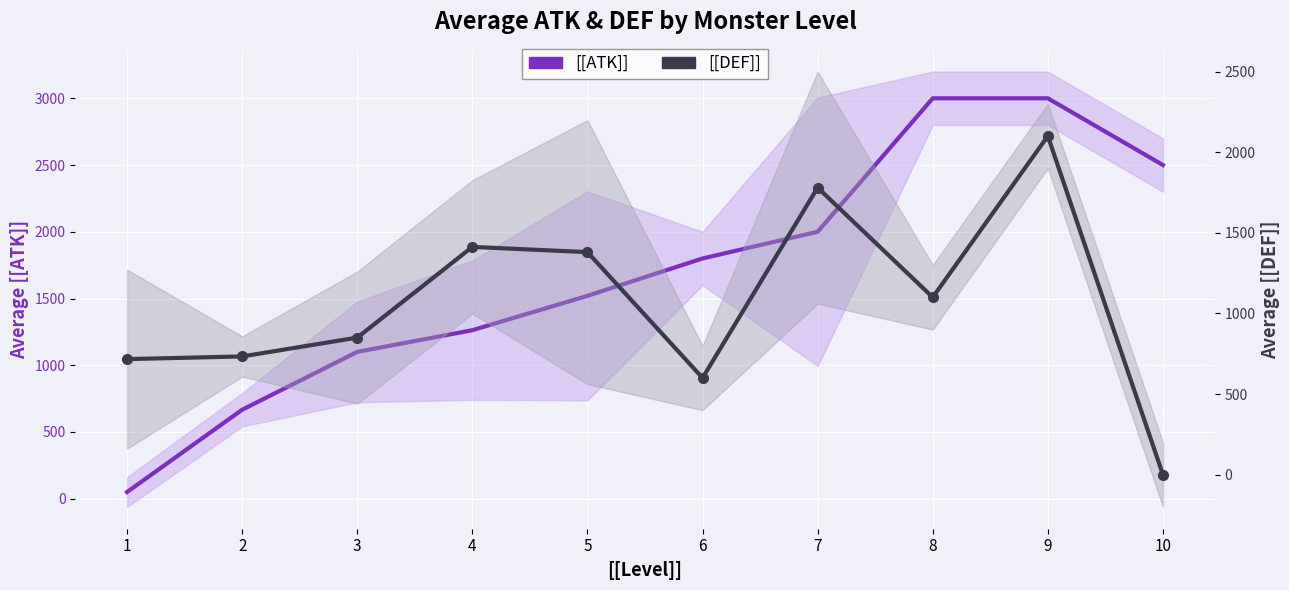

Where is [[DEF]] nearest to the value 1050?

8